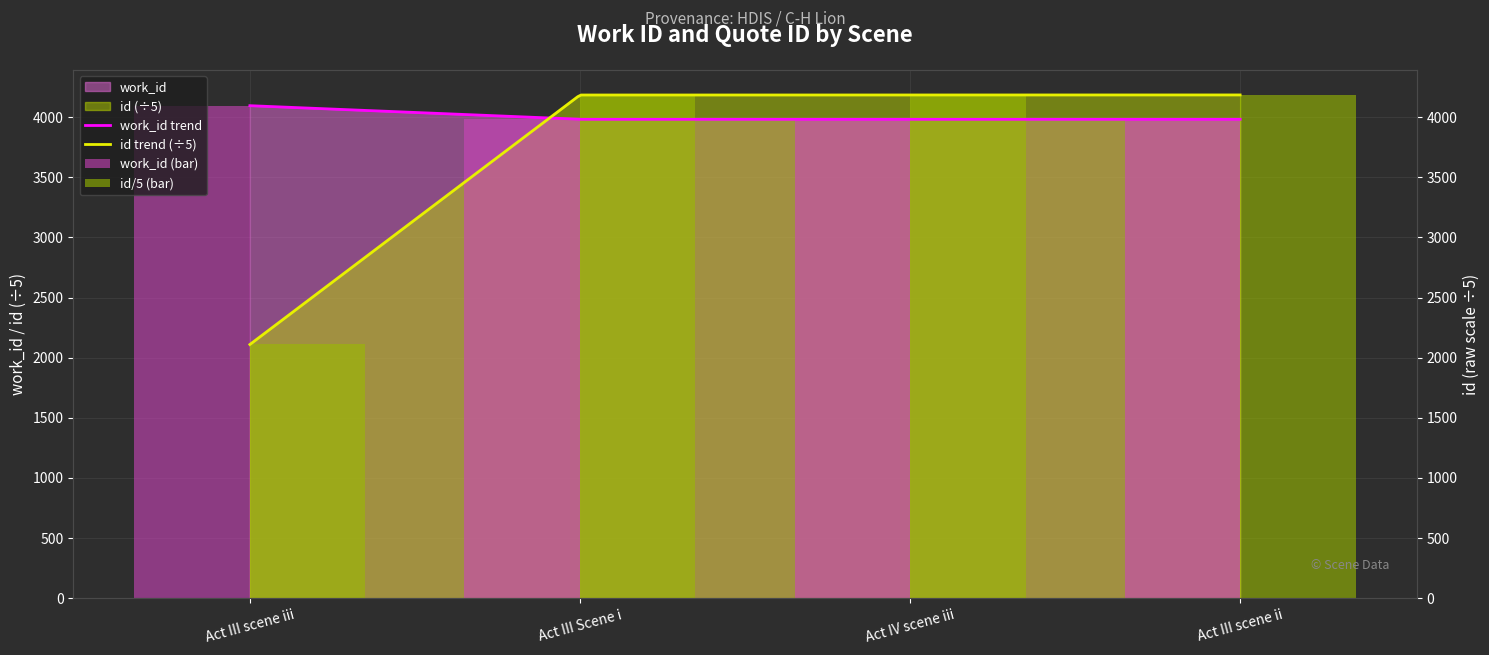

Are the bars horizontal?

No